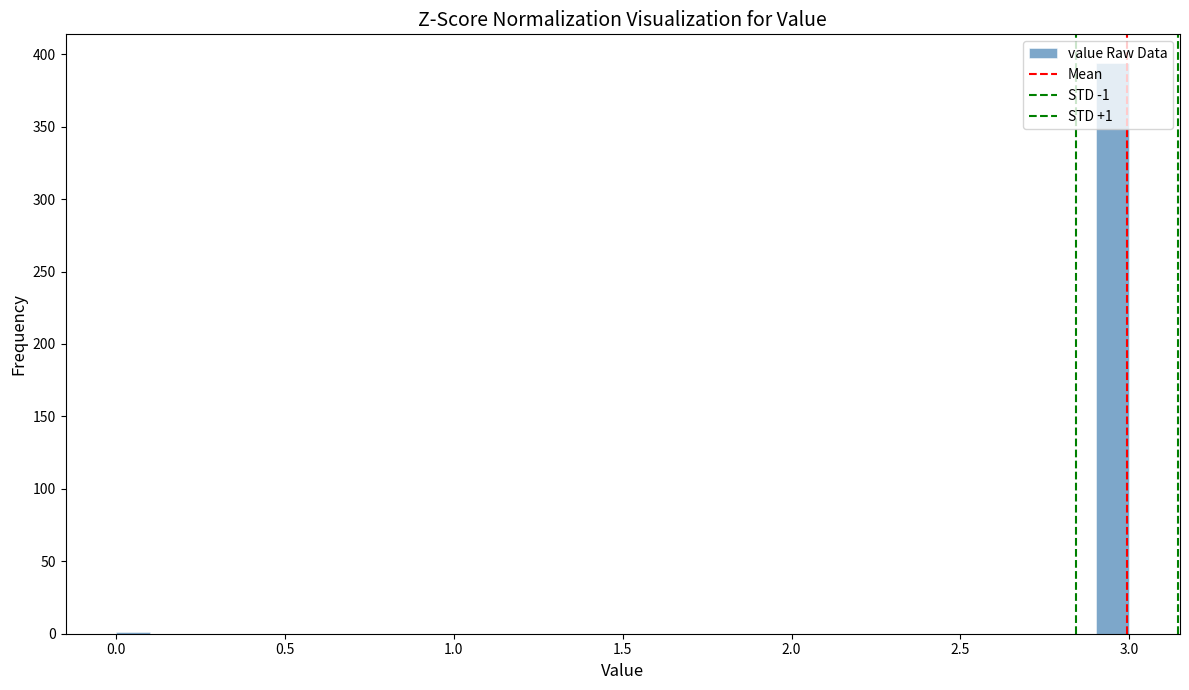

Read against the x-axis, roughly where is the centre of the tallest bar?

2.95